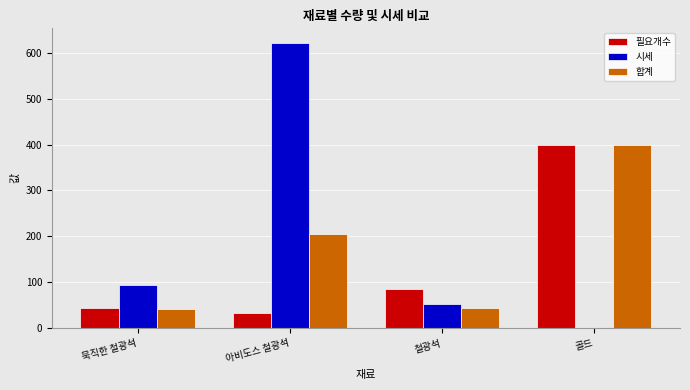

Where is 필요개수 nearest to the value 216?

철광석